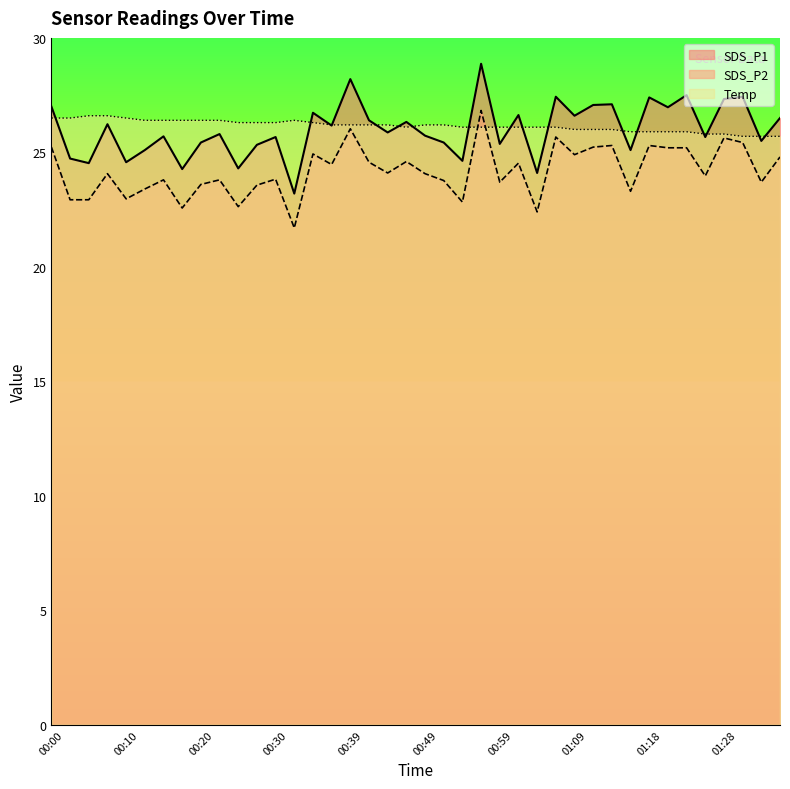

Reading right to left, extract all data points from this chart.

SDS_P1: 26.5	25.5	27.4	27.3	25.7	27.5	27.0	27.4	25.1	27.1	27.1	26.6	27.4	24.1	26.6	25.4	28.9	24.6	25.4	25.7	26.3	25.9	26.4	28.2	26.2	26.7	23.2	25.7	25.3	24.3	25.8	25.4	24.3	25.7	25.1	24.6	26.2	24.5	24.7	27.0
SDS_P2: 24.8	23.7	25.4	25.6	24.0	25.2	25.2	25.3	23.3	25.3	25.2	24.9	25.7	22.4	24.5	23.7	26.8	22.8	23.8	24.1	24.6	24.1	24.6	26.0	24.5	24.9	21.7	23.8	23.6	22.6	23.8	23.6	22.6	23.8	23.4	23.0	24.1	22.9	22.9	25.2
Temp: 25.7	25.7	25.7	25.8	25.8	25.9	25.9	25.9	25.9	26.0	26.0	26.0	26.1	26.1	26.1	26.1	26.1	26.1	26.2	26.2	26.1	26.2	26.2	26.2	26.2	26.3	26.4	26.3	26.3	26.3	26.4	26.4	26.4	26.4	26.4	26.5	26.6	26.6	26.5	26.5